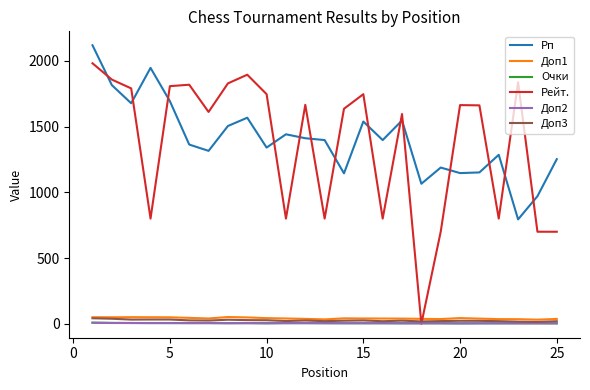

Is this an area chart (filled region under the line)?

No